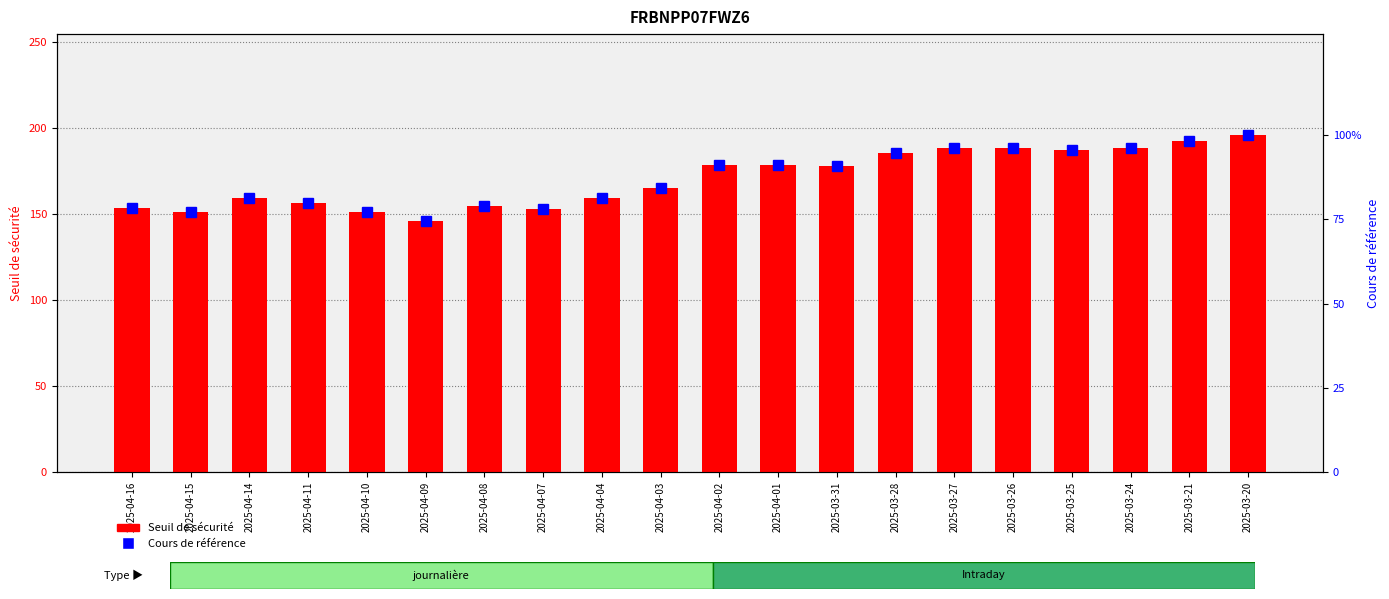

Is the value of Cours de référence at 2025-03-27 greater than the value of Seuil de sécurité at 2025-04-09?

No